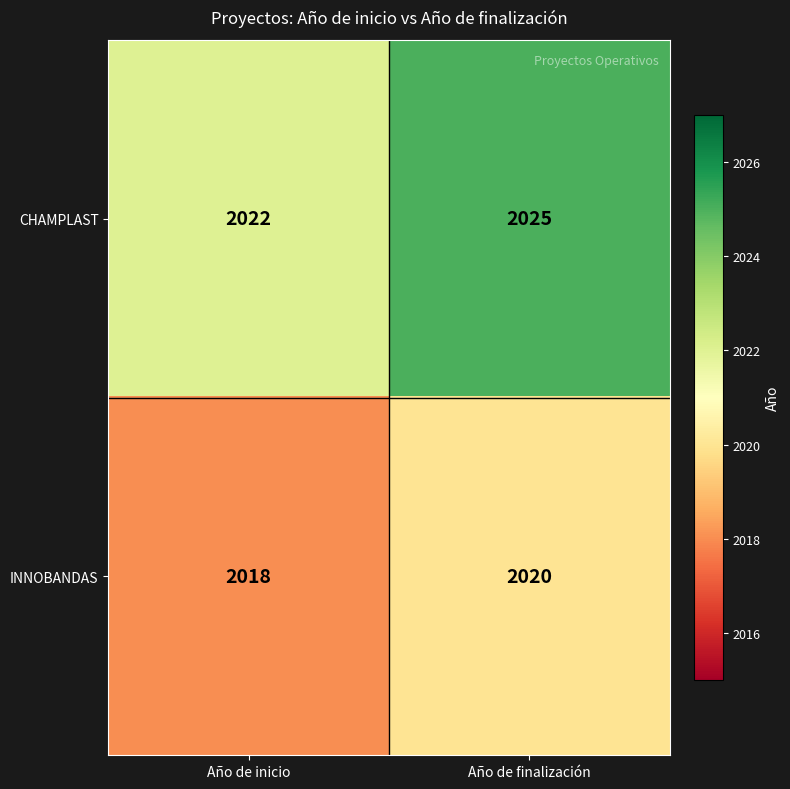

Rank the series by their maximum value, from lowest to highest.

INNOBANDAS, CHAMPLAST